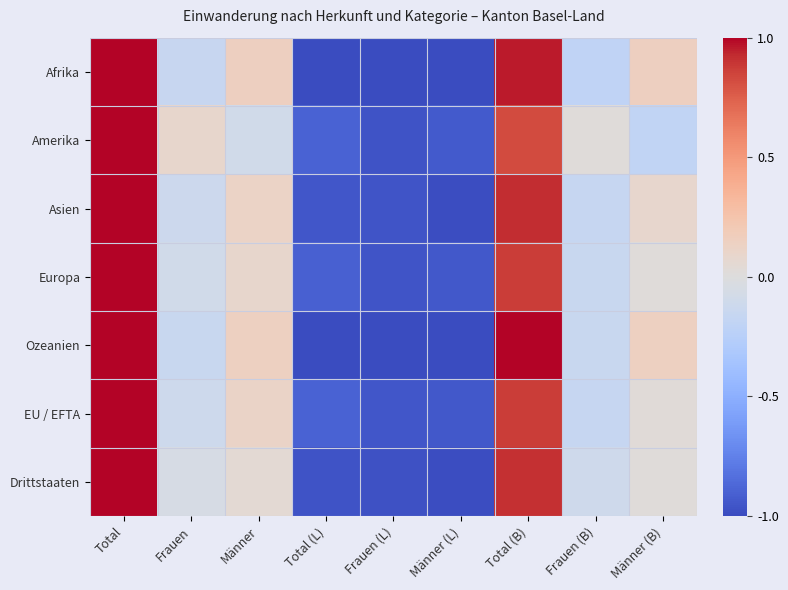

Between Männer (L) and Frauen (L), which is larger?

Männer (L)